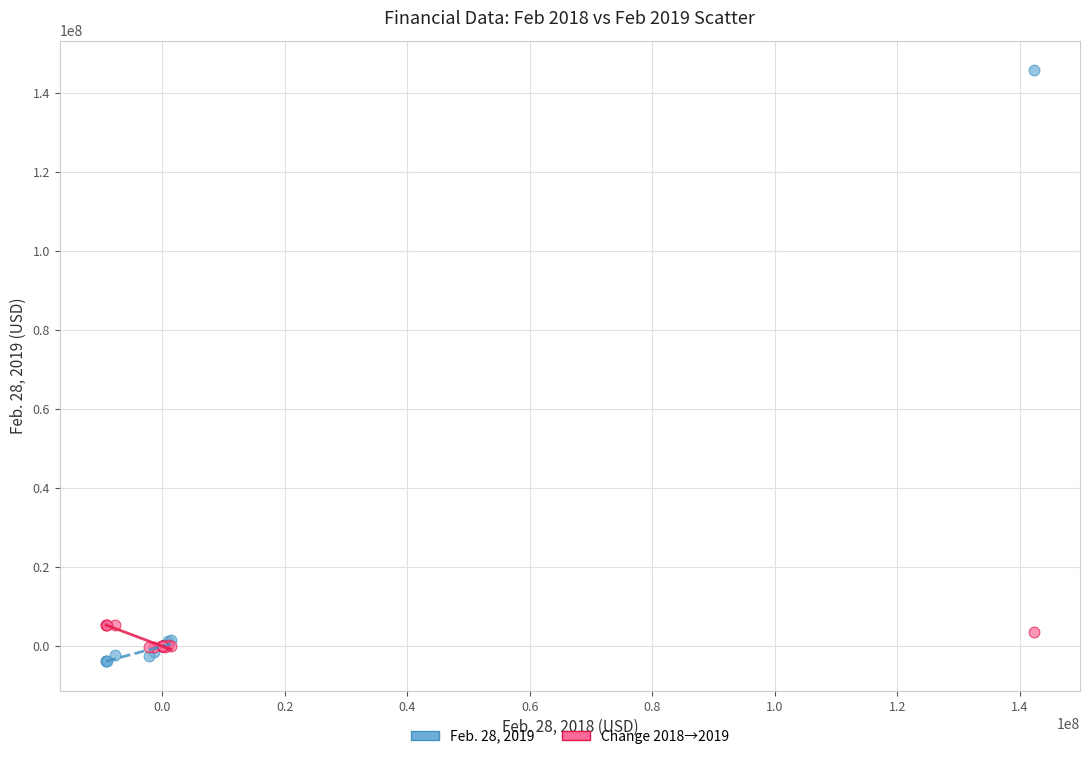

What are all the series names shown in the legend?

Feb. 28, 2019, Change 2018→2019